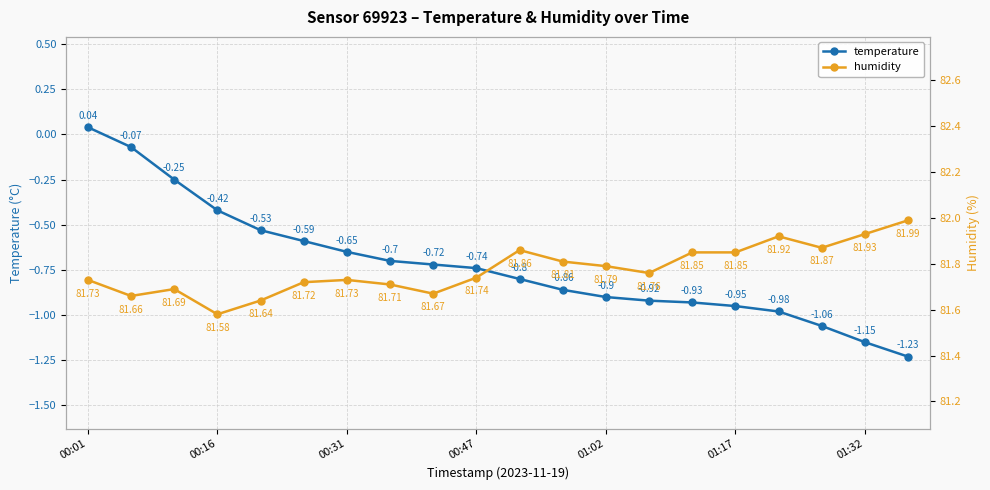

What is the minimum value shown in the chart?

-1.2